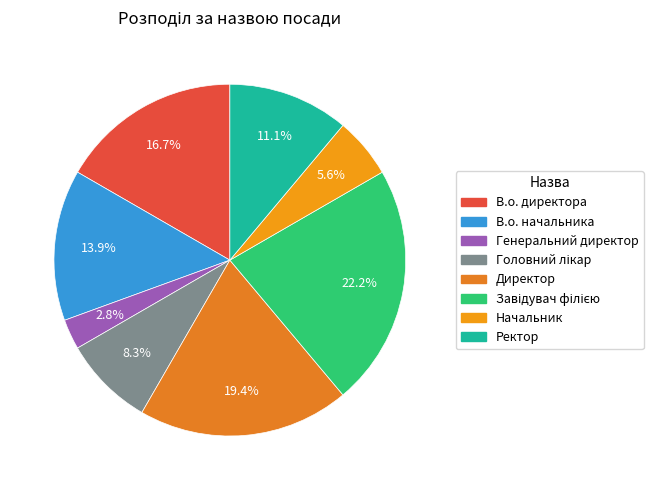

Is there any slice that represents more than half of the pie?

No